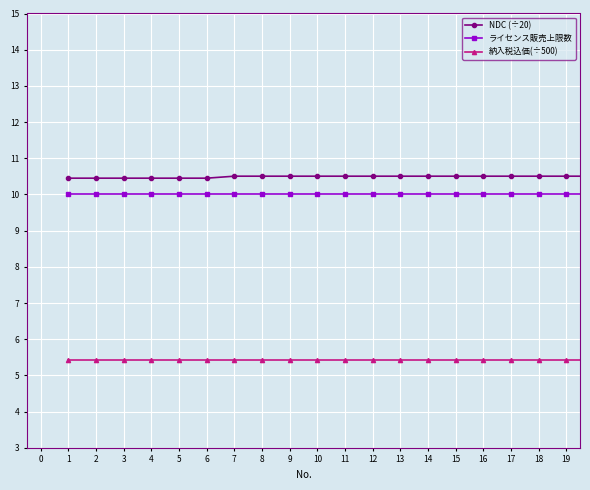

What is the value of the NDC (÷20) point at the 12th from the left?

10.5